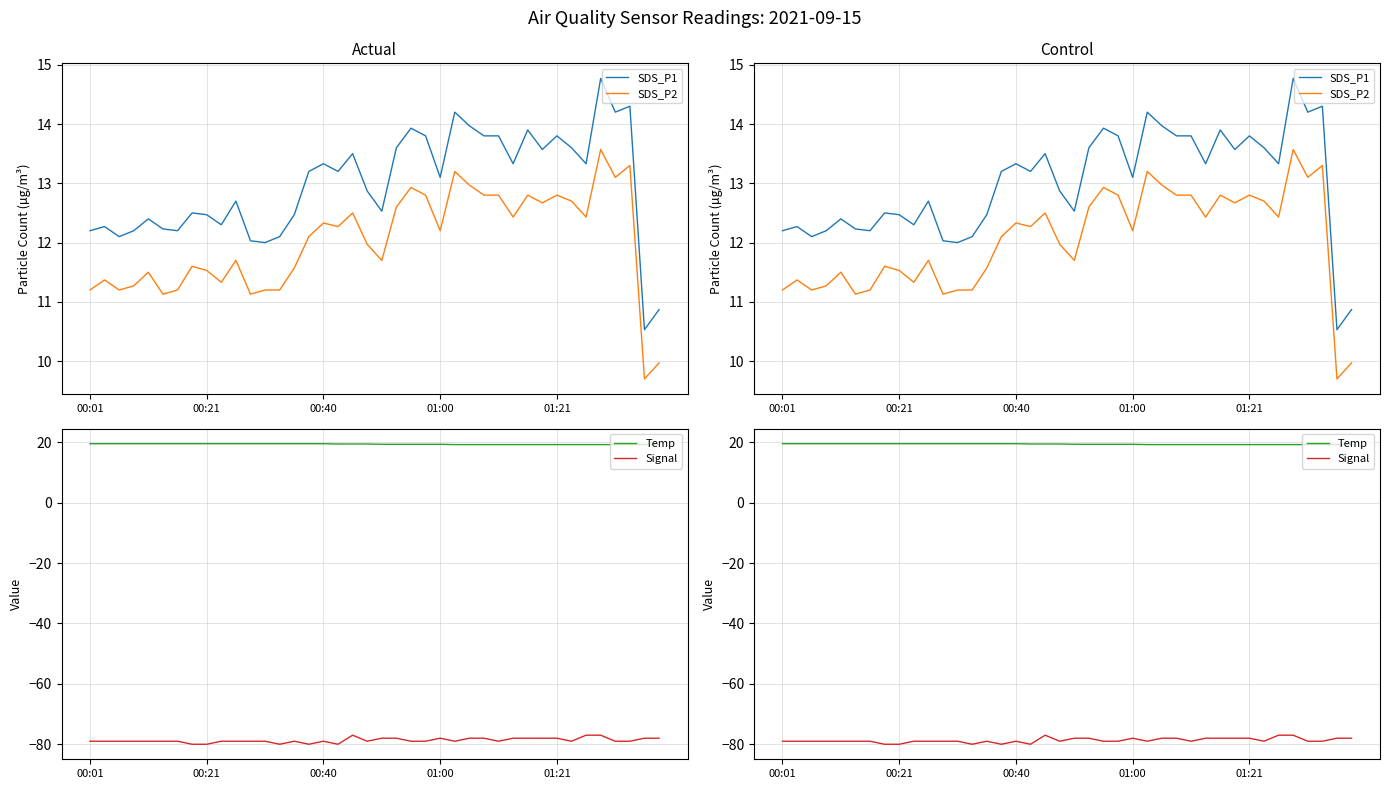

Where does the SDS_P2 series first go above 12?

15